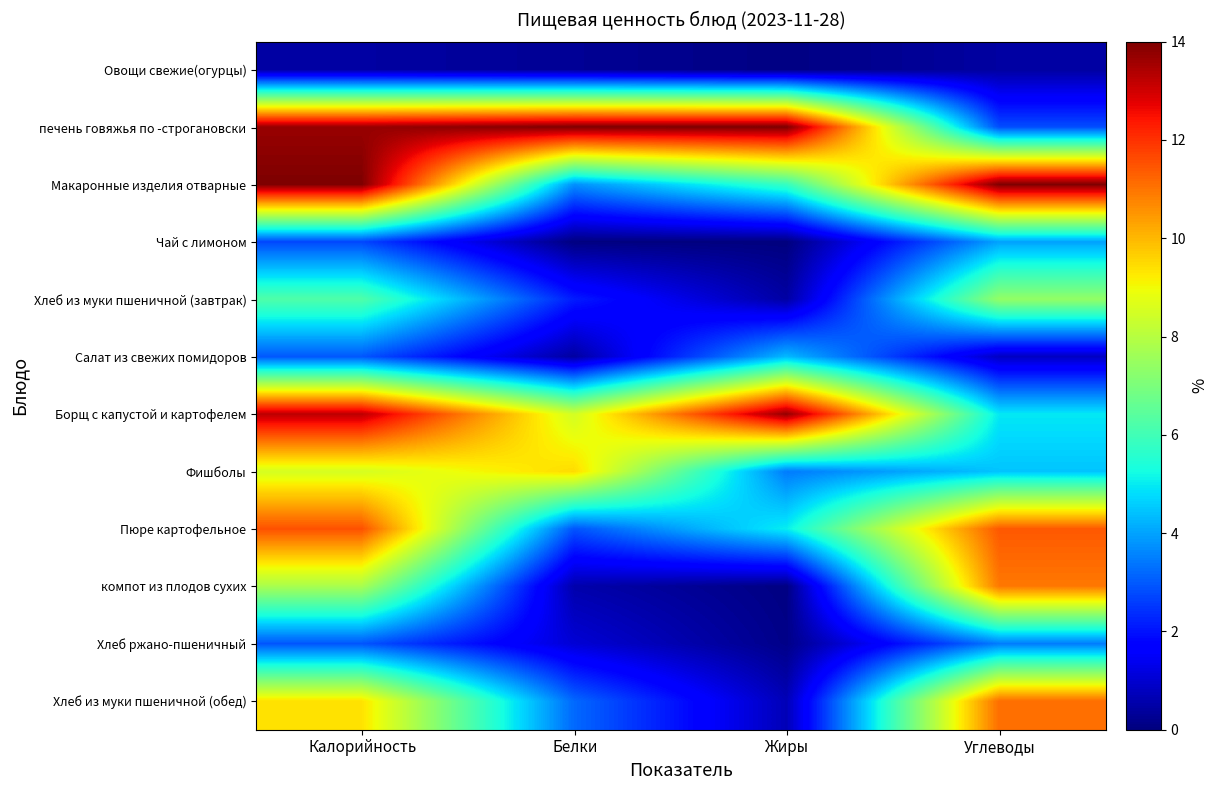

Reading left to right, extract all data points from this chart.

Овощи свежие(огурцы): Калорийность=0.4	Белки=0.3	Жиры=0.1	Углеводы=0.4
печень говяжья по -строгановски: Калорийность=13.7	Белки=14.0	Жиры=14.0	Углеводы=2.8
Макаронные изделия отварные: Калорийность=14.0	Белки=3.8	Жиры=5.8	Углеводы=14.0
Чай с лимоном: Калорийность=2.7	Белки=0.0	Жиры=0.0	Углеводы=4.0
Хлеб из муки пшеничной (завтрак): Калорийность=6.2	Белки=2.1	Жиры=0.5	Углеводы=7.4
Салат из свежих помидоров: Калорийность=3.0	Белки=0.4	Жиры=4.3	Углеводы=0.8
Борщ с капустой и картофелем: Калорийность=13.2	Белки=8.5	Жиры=13.7	Углеводы=5.0
Фишболы: Калорийность=8.5	Белки=9.5	Жиры=3.4	Углеводы=4.5
Пюре картофельное: Калорийность=11.5	Белки=2.9	Жиры=5.0	Углеводы=11.4
компот из плодов сухих: Калорийность=7.8	Белки=0.6	Жиры=0.1	Углеводы=10.9
Хлеб ржано-пшеничный: Калорийность=2.9	Белки=1.1	Жиры=0.1	Углеводы=3.5
Хлеб из муки пшеничной (обед): Калорийность=9.4	Белки=3.2	Жиры=0.7	Углеводы=11.1